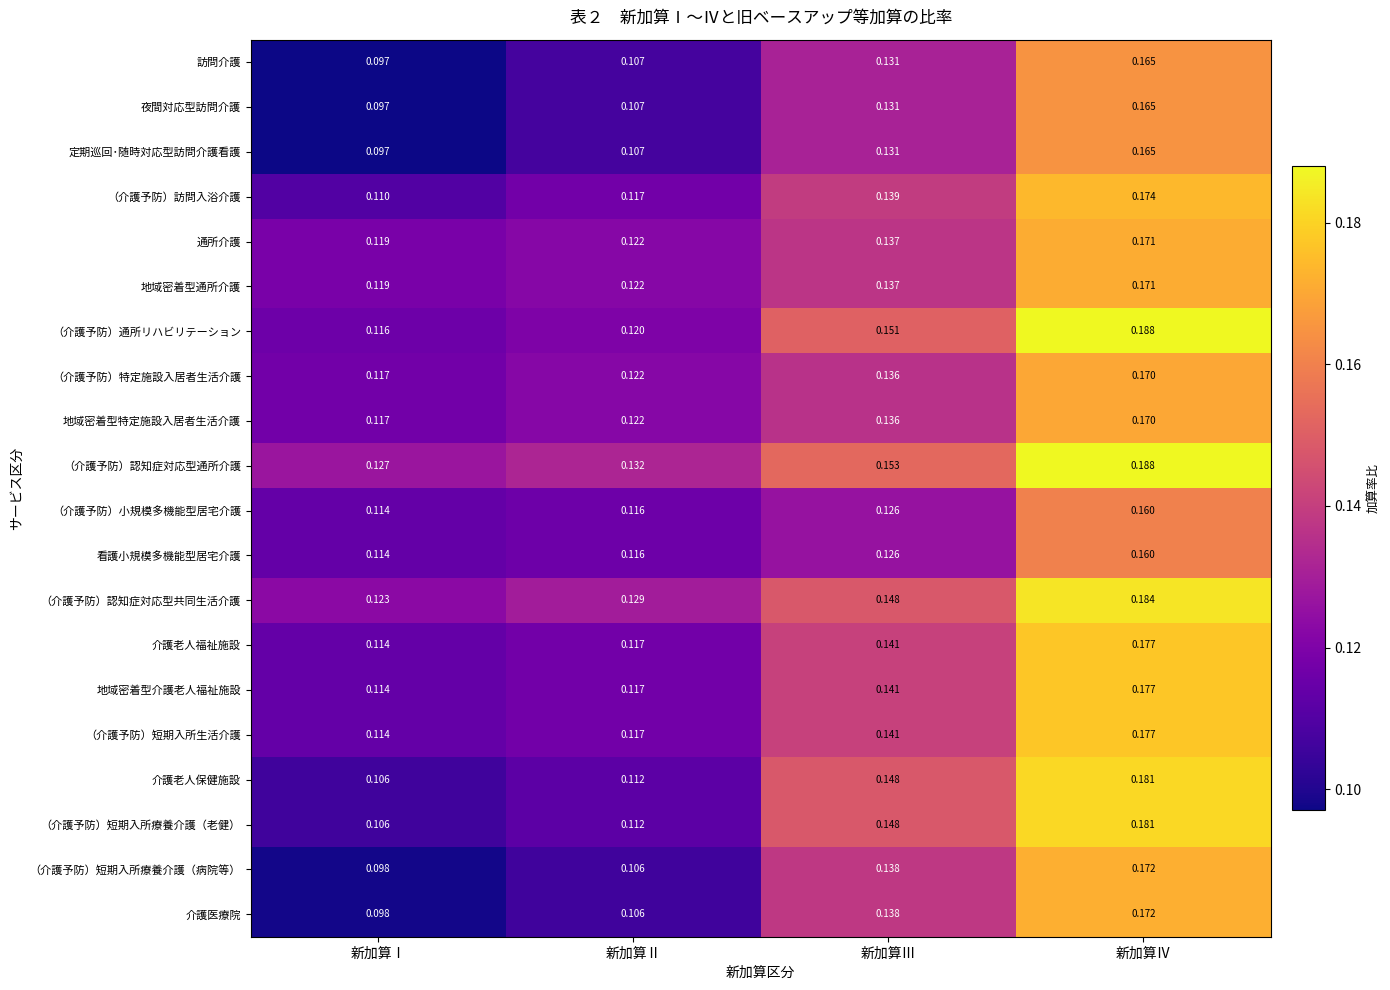

At which label is 介護老人福祉施設 closest to 0?

新加算Ⅰ